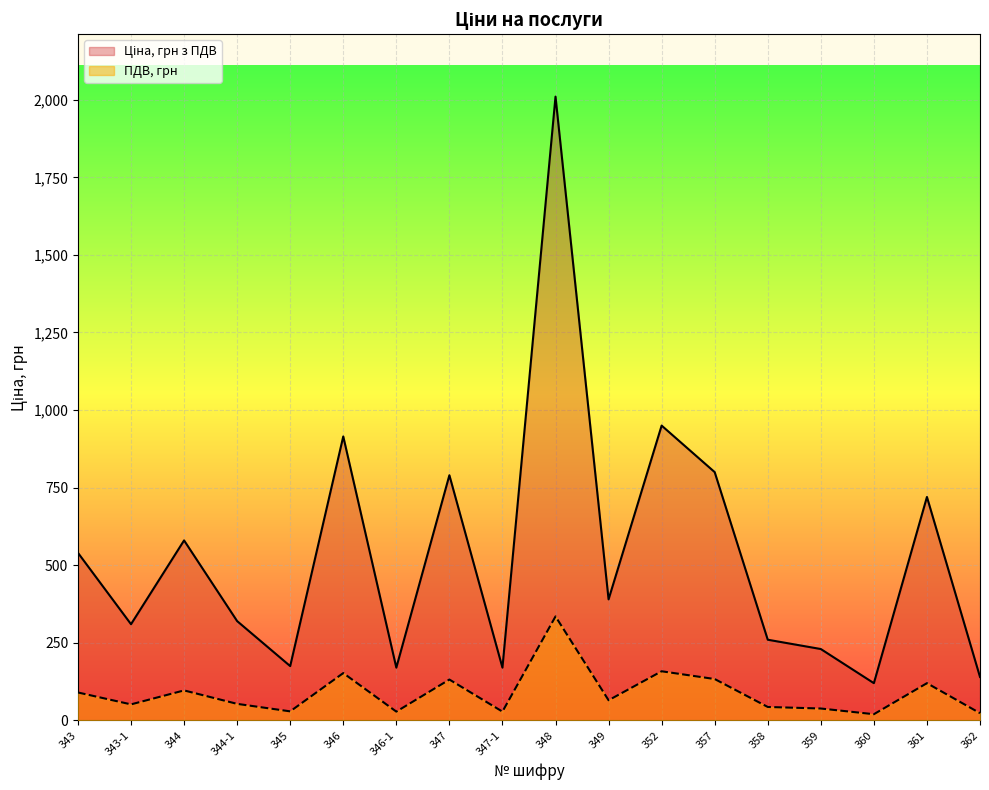

The value of ПДВ, грн at 349 is 65.0. True or false?

True